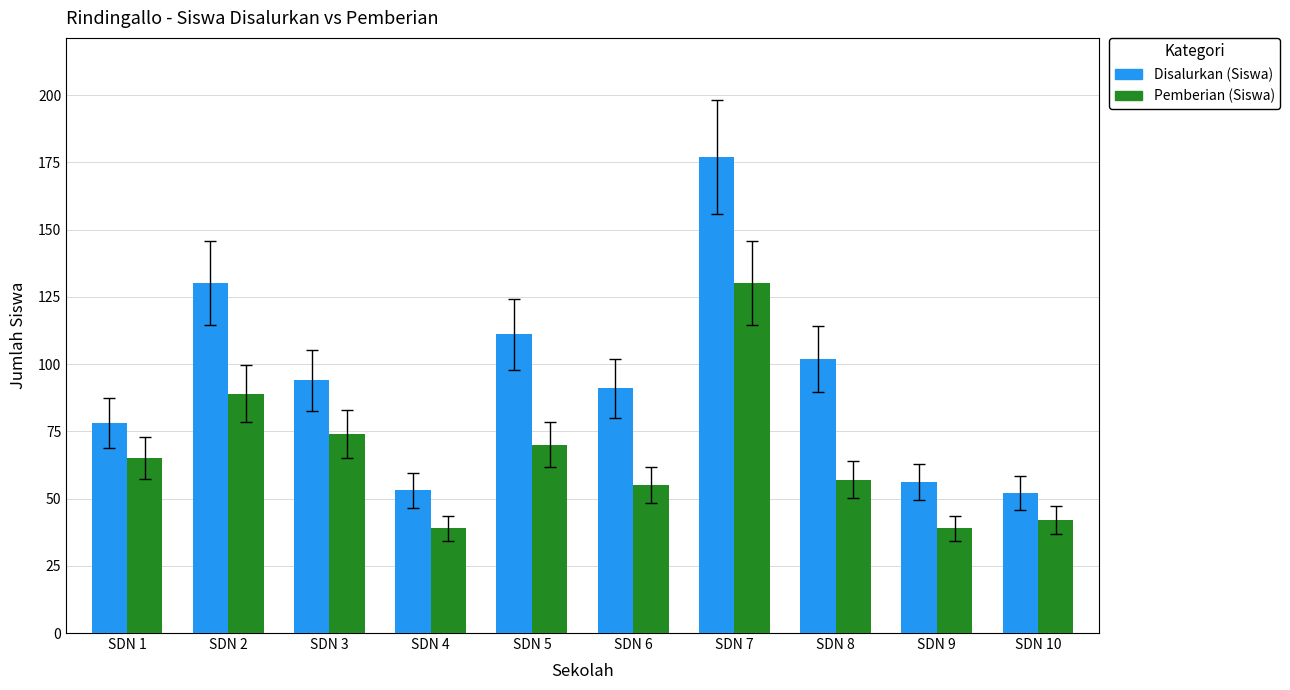

What are all the series names shown in the legend?

Disalurkan (Siswa), Pemberian (Siswa)